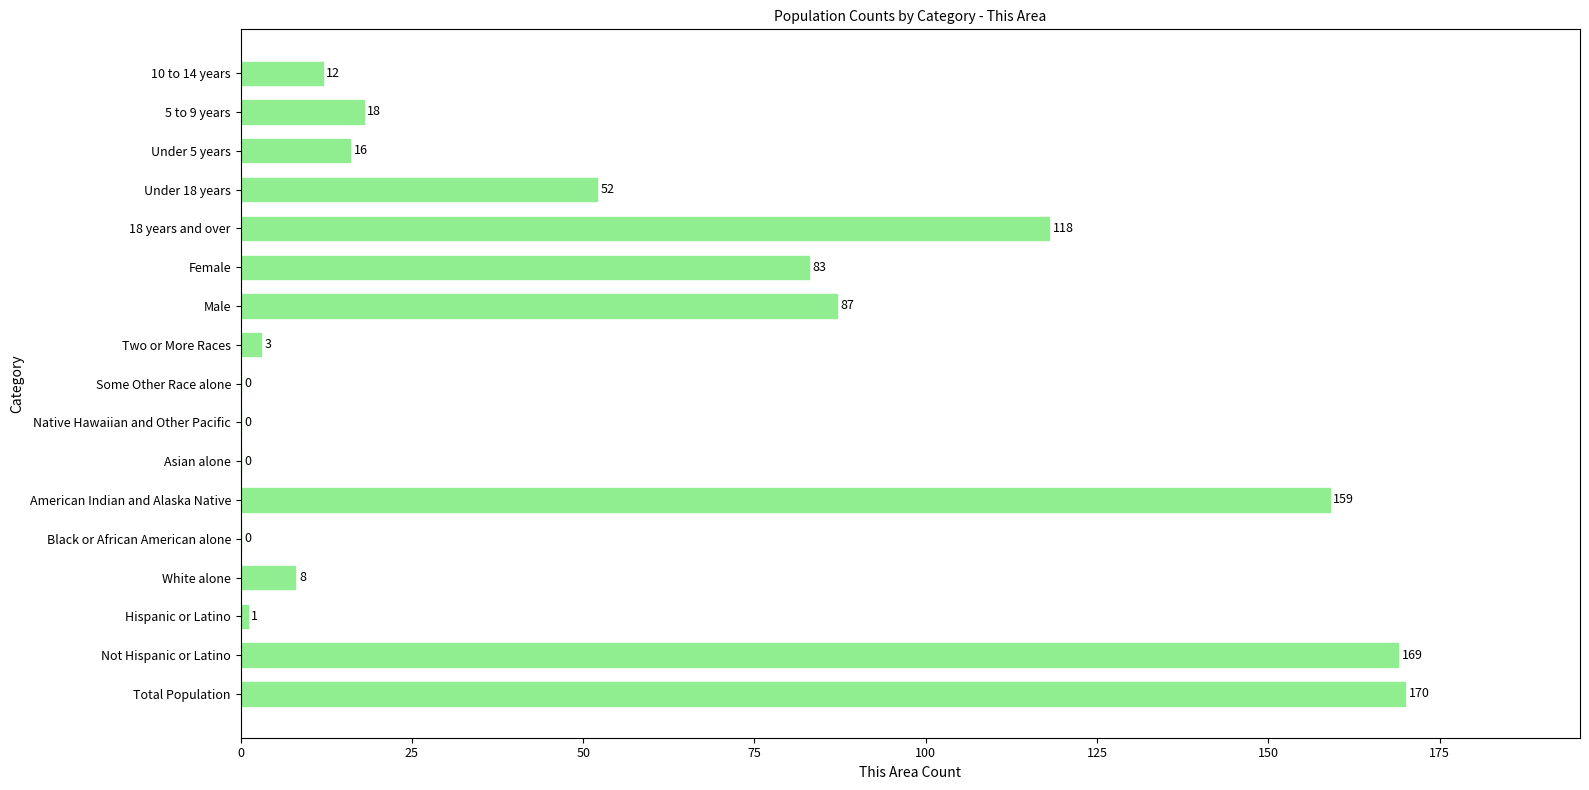

The value at Hispanic or Latino is 1. True or false?

True